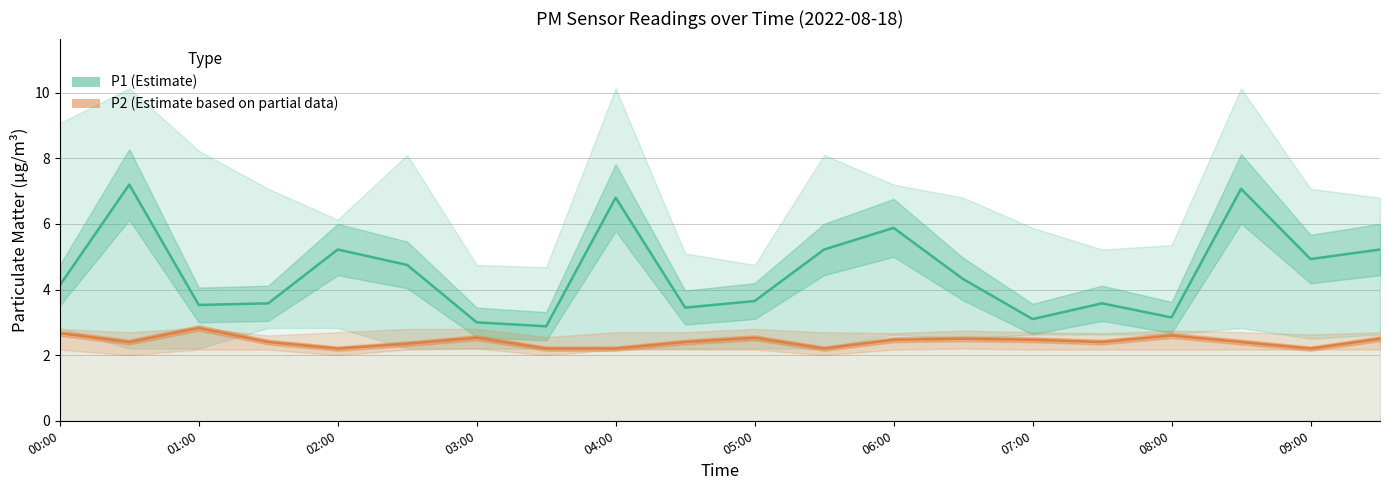

What is the difference between the maximum and minimum values in the P1 (Estimate) series?

4.3